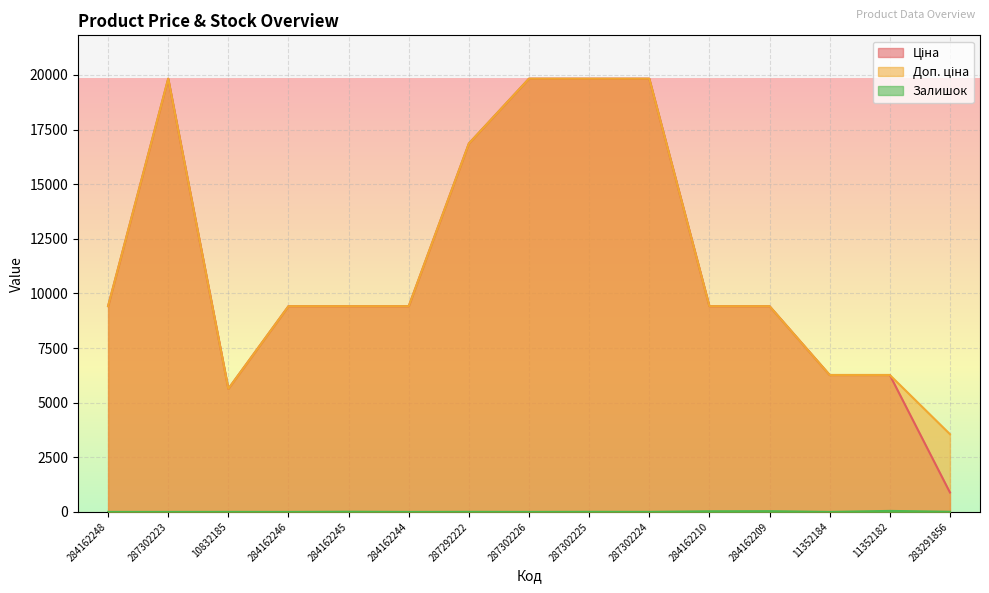

What is the average value of the Доп. ціна series?

11627.9